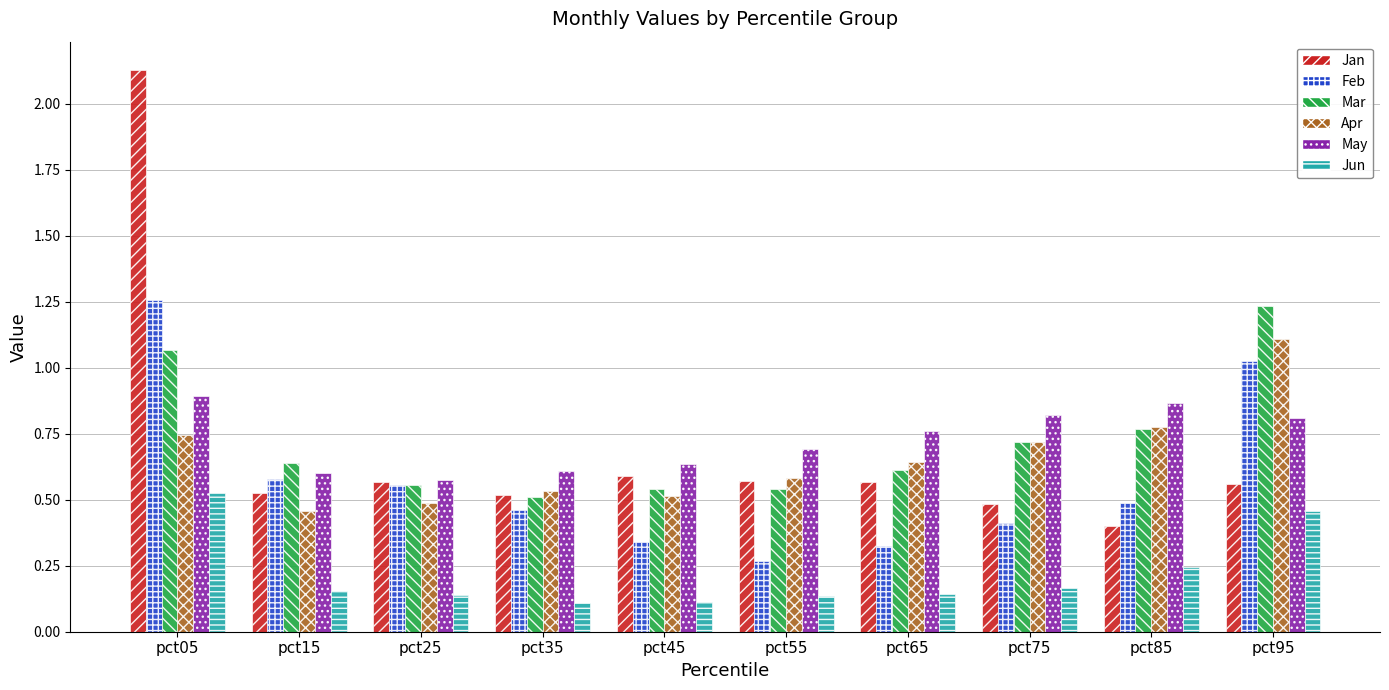

What is the total value across all series at pct95?

5.2